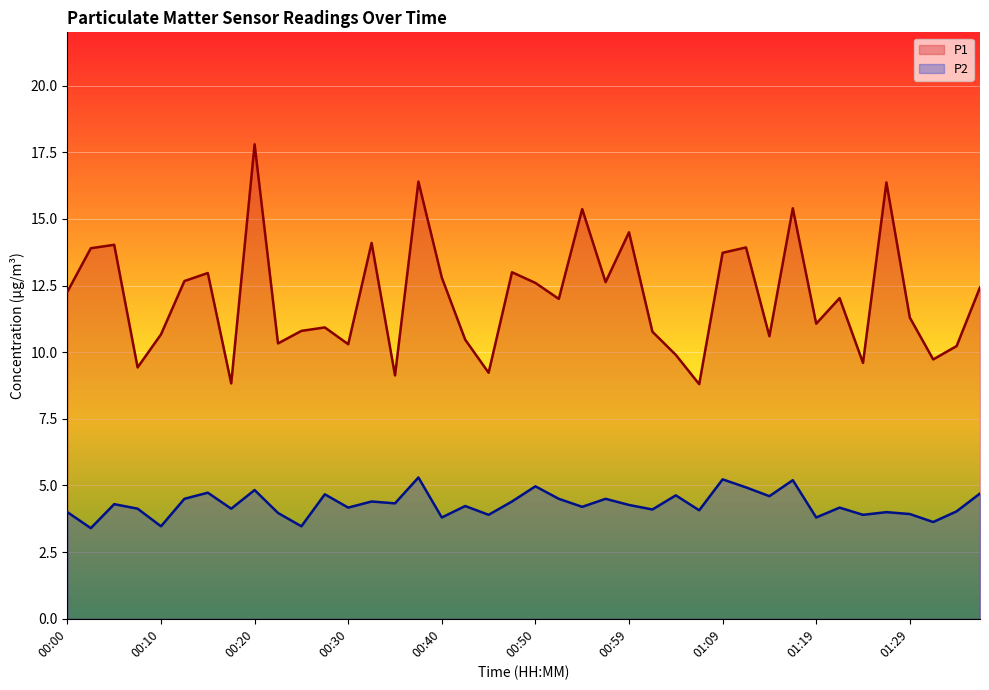

Which series has the largest total across all categories?

P1